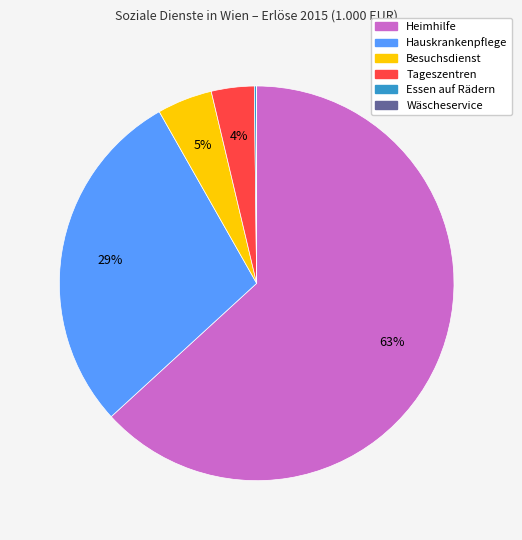

To the nearest percent, what is the average slice percentage?

17%